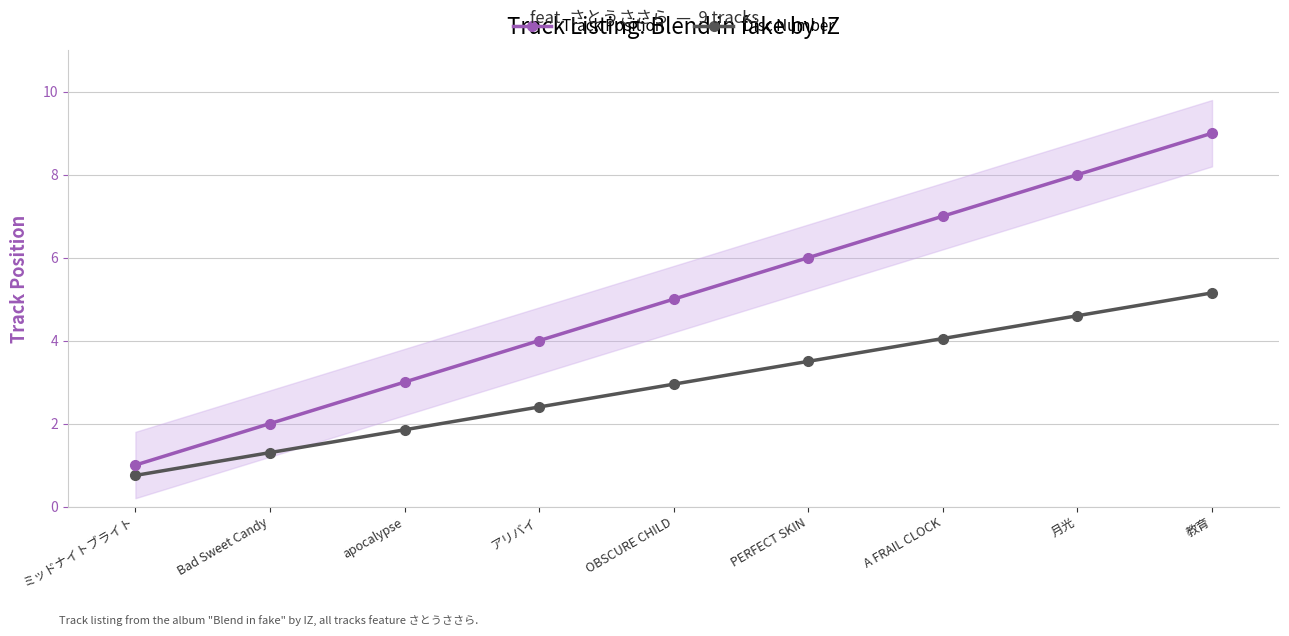

At how many categories does at least one series exceed 5?

4